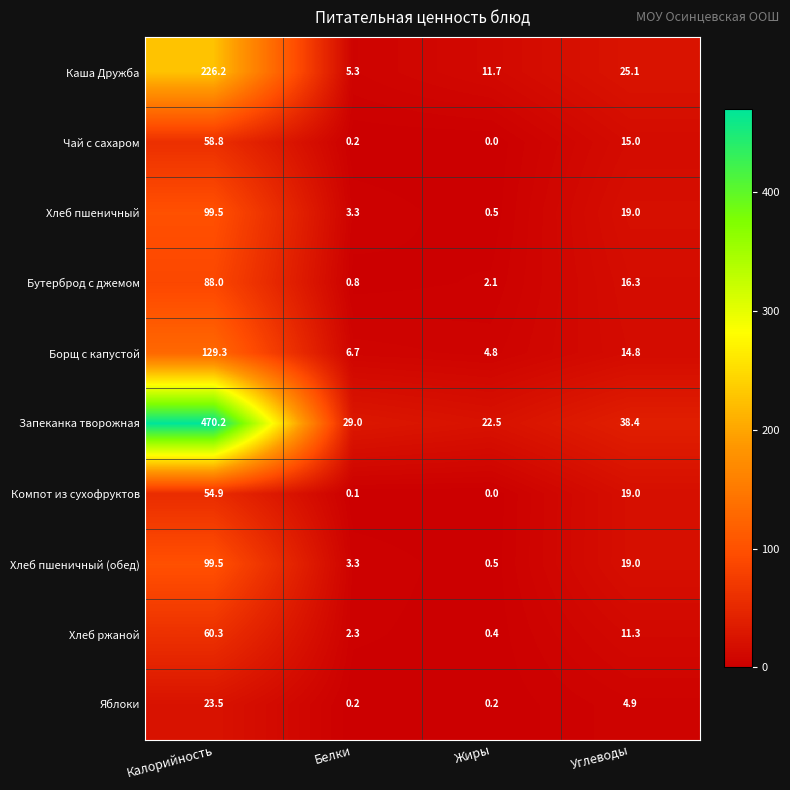

What is the spread (max minus min) of values at Калорийность?

446.7